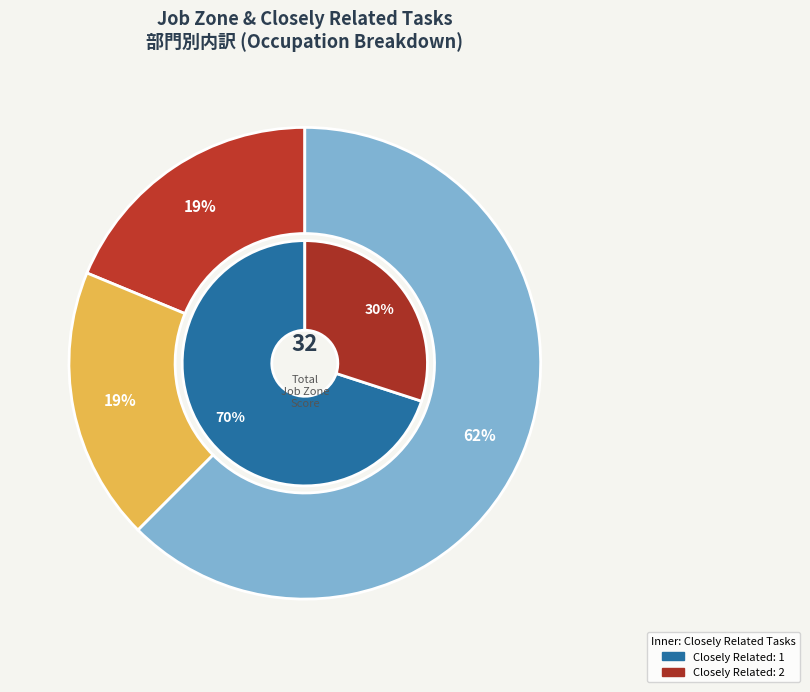

What percentage is NOT represented by Athletes and Sports Competitors?

93.8%